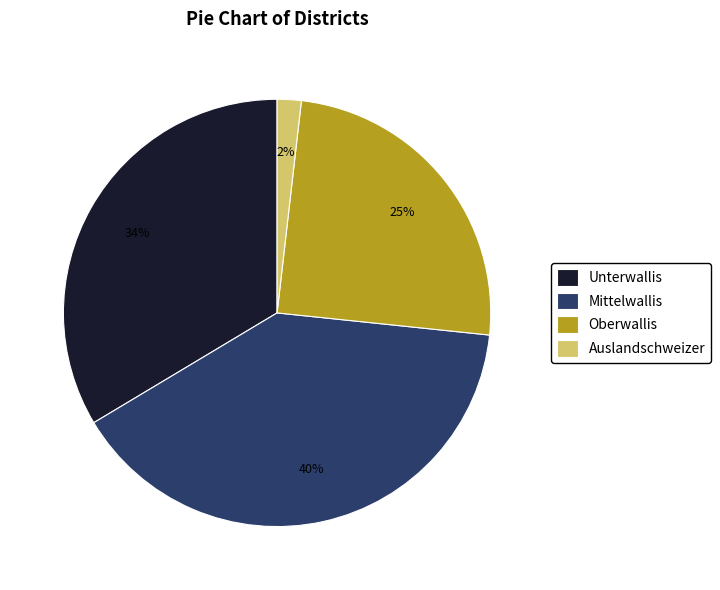

Which slice is the smallest?

Auslandschweizer